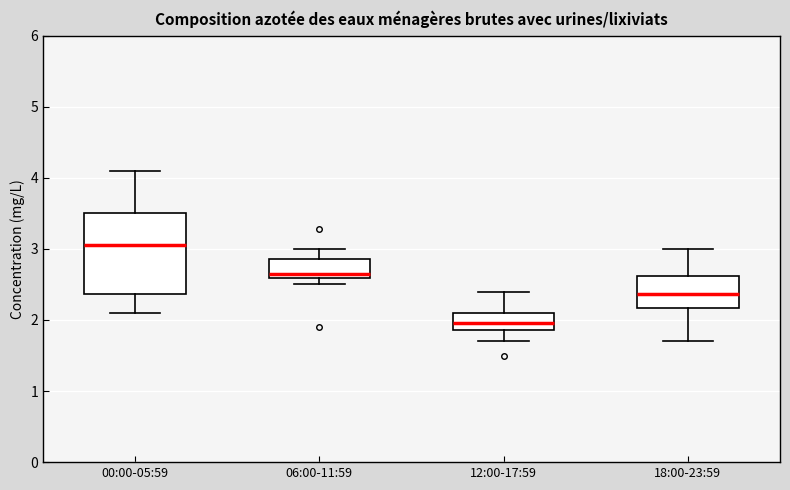

Which box has the highest median line?

00:00-05:59